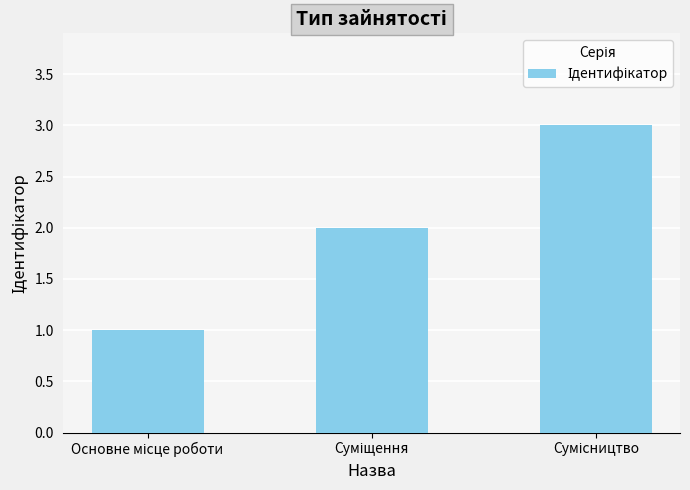

What is the sum of all values?

6